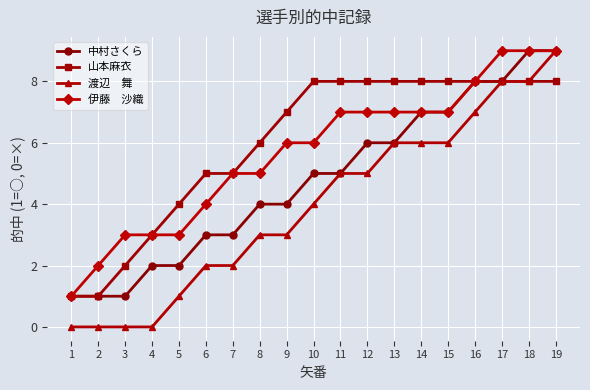

What is the maximum value shown in the chart?

9